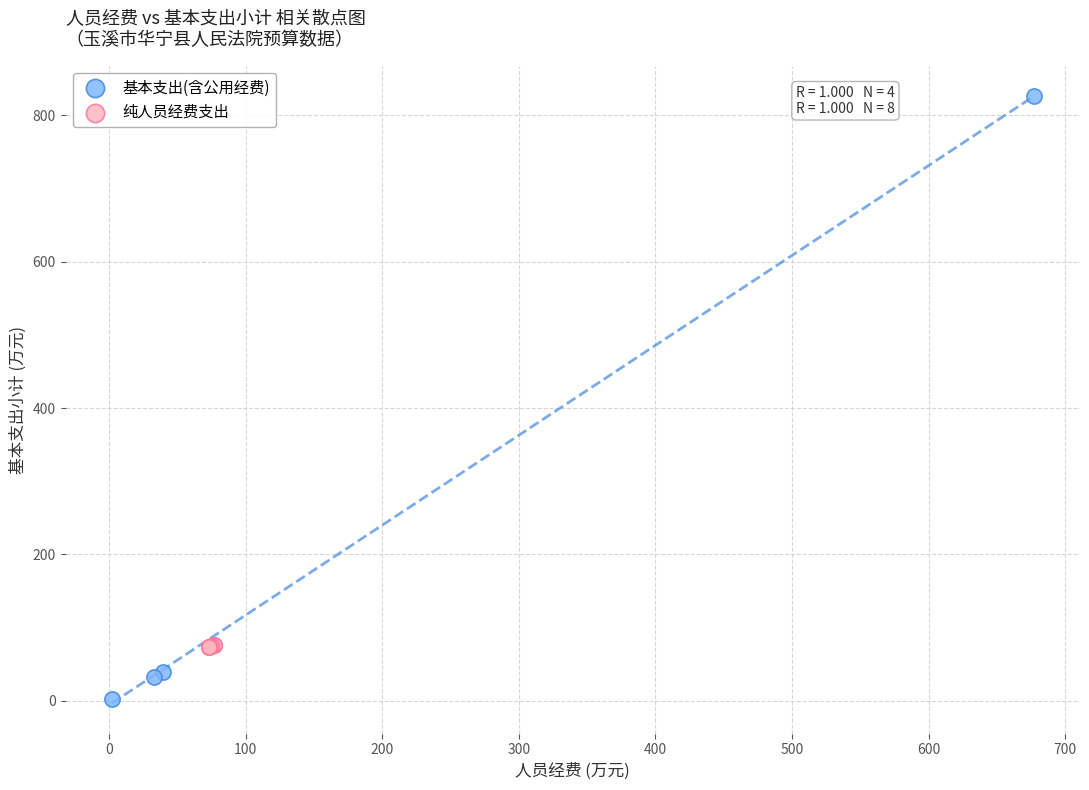

Which series has the widest spread of Y values?

基本支出(含公用经费)